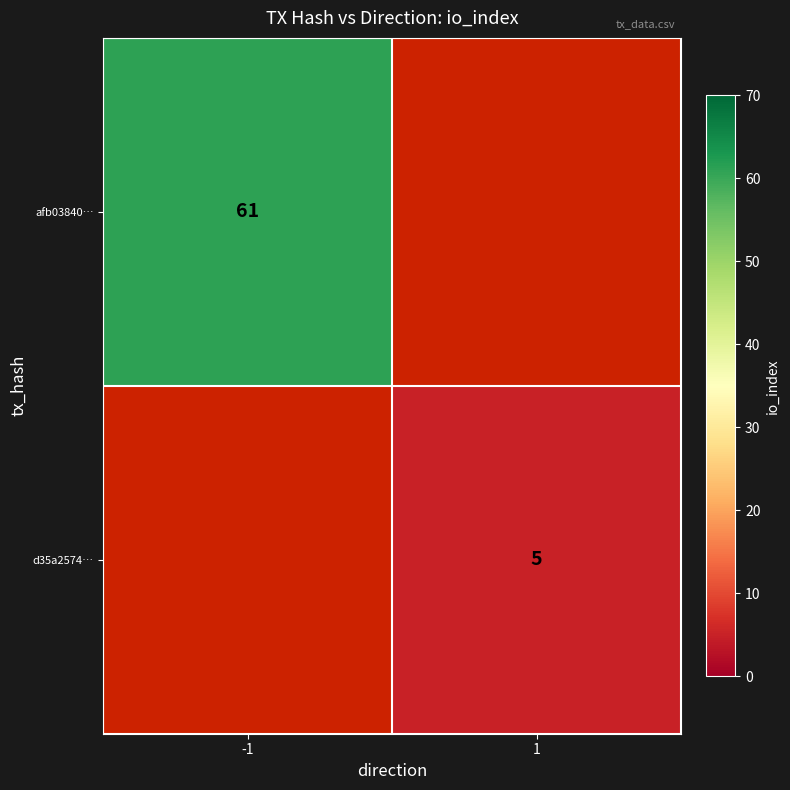

The afb03840… series shows 90 at -1. True or false?

False